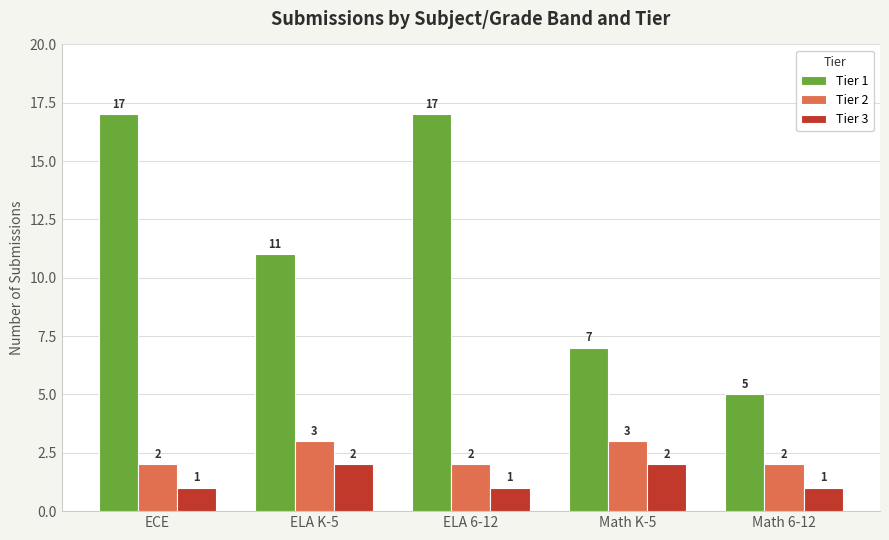

Reading left to right, extract all data points from this chart.

Tier 1: ECE=17	ELA K-5=11	ELA 6-12=17	Math K-5=7	Math 6-12=5
Tier 2: ECE=2	ELA K-5=3	ELA 6-12=2	Math K-5=3	Math 6-12=2
Tier 3: ECE=1	ELA K-5=2	ELA 6-12=1	Math K-5=2	Math 6-12=1